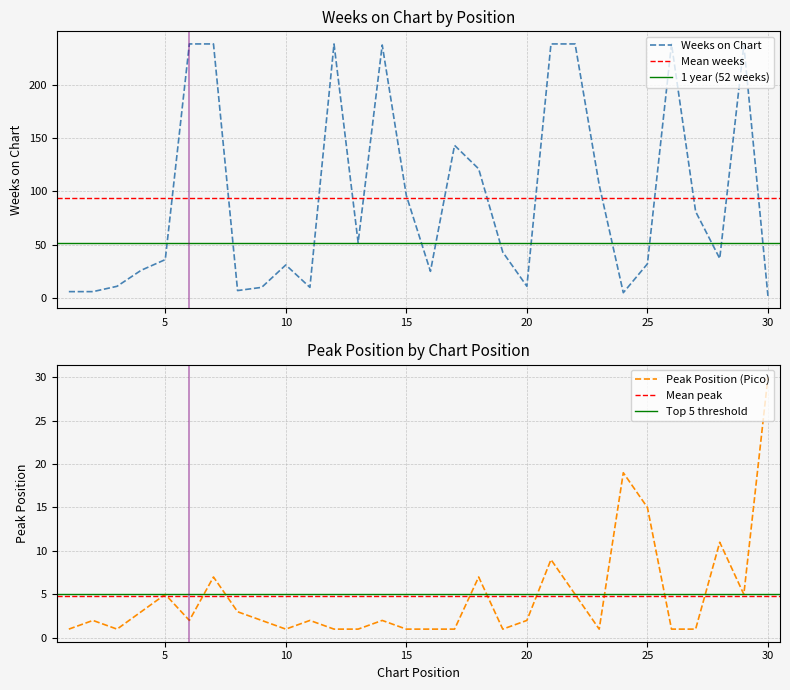

What is the difference between the maximum and minimum values in the Weeks on Chart series?

236